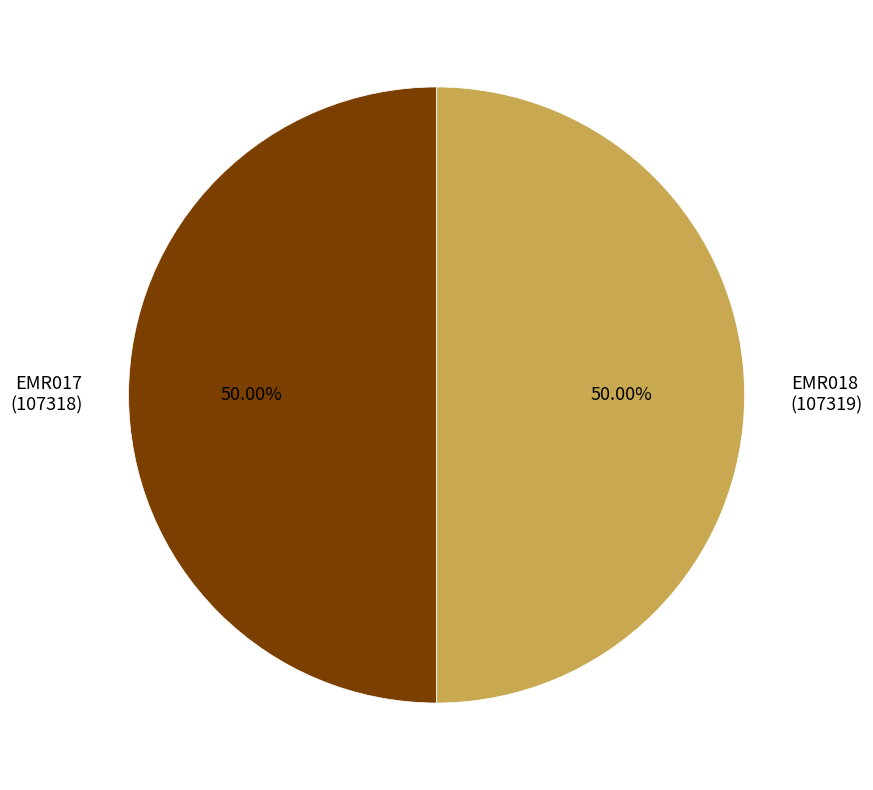

How many slices are in this pie chart?

2